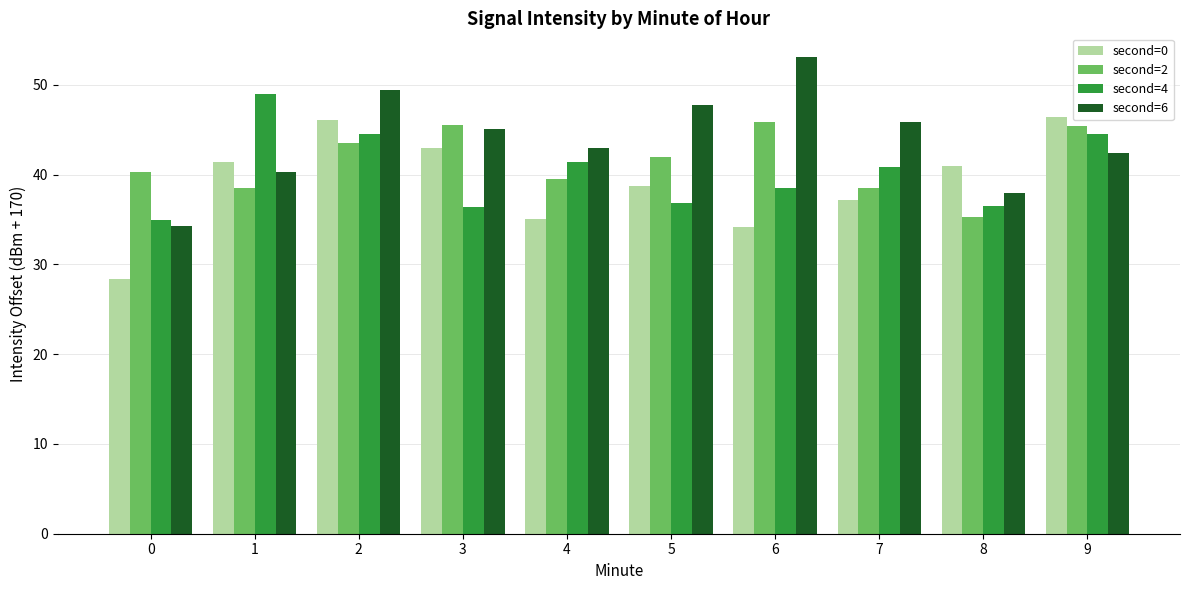

Is the value of second=2 at 2 greater than the value of second=4 at 5?

Yes